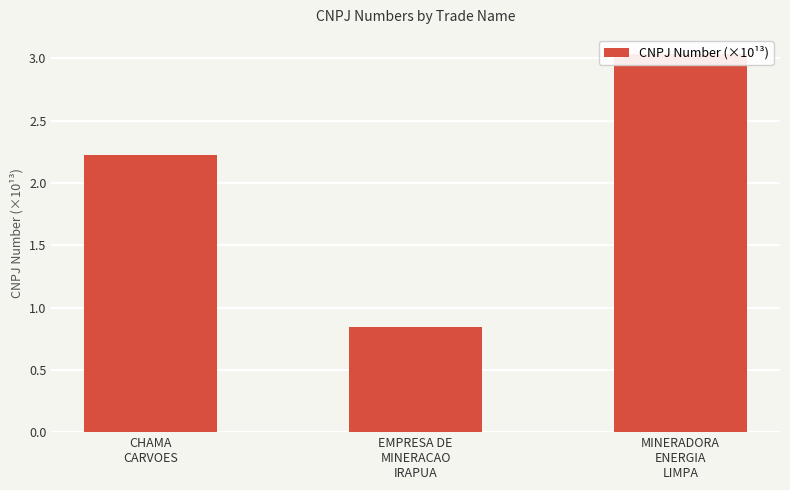

Does the chart contain any negative values?

No